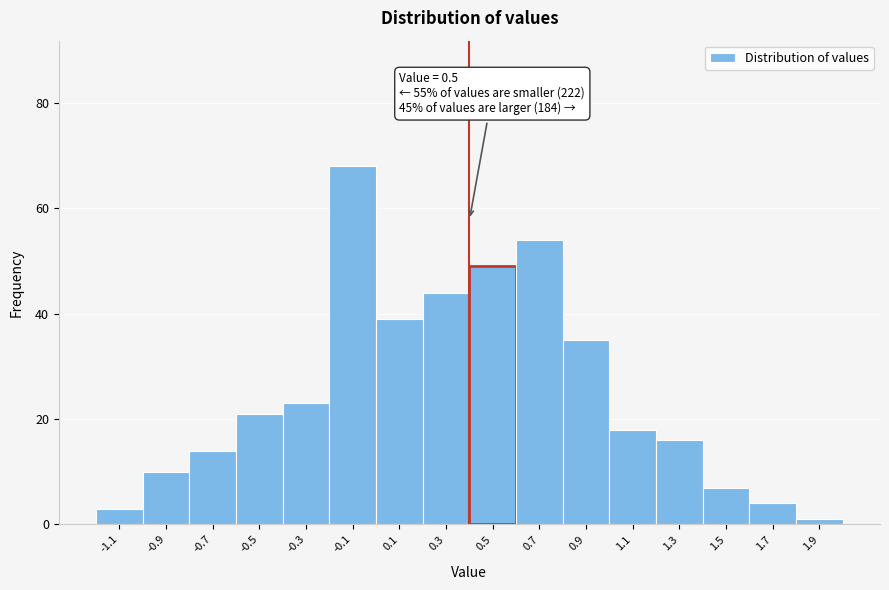

Reading left to right, extract all data points from this chart.

3	10	14	21	23	68	39	44	49	54	35	18	16	7	4	1